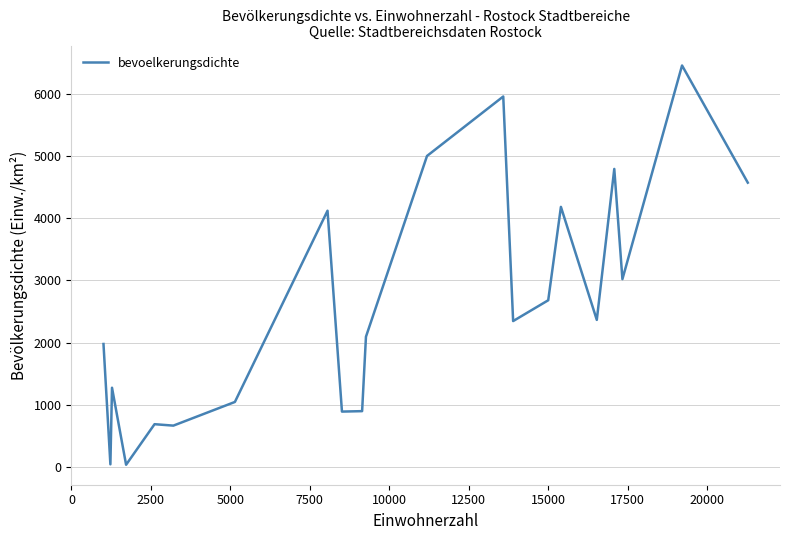

What is the difference between the maximum and minimum values?

6427